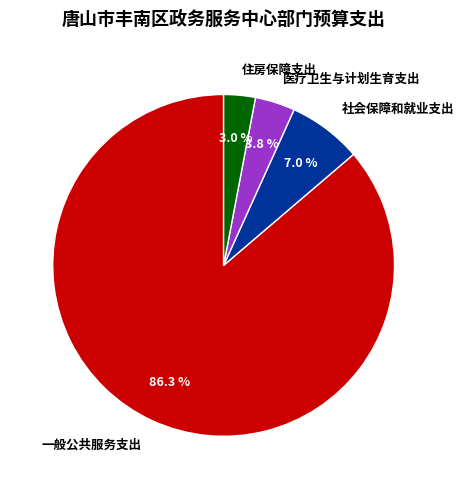

To the nearest percent, what is the combined percentage of 社会保障和就业支出 and 一般公共服务支出?

93%